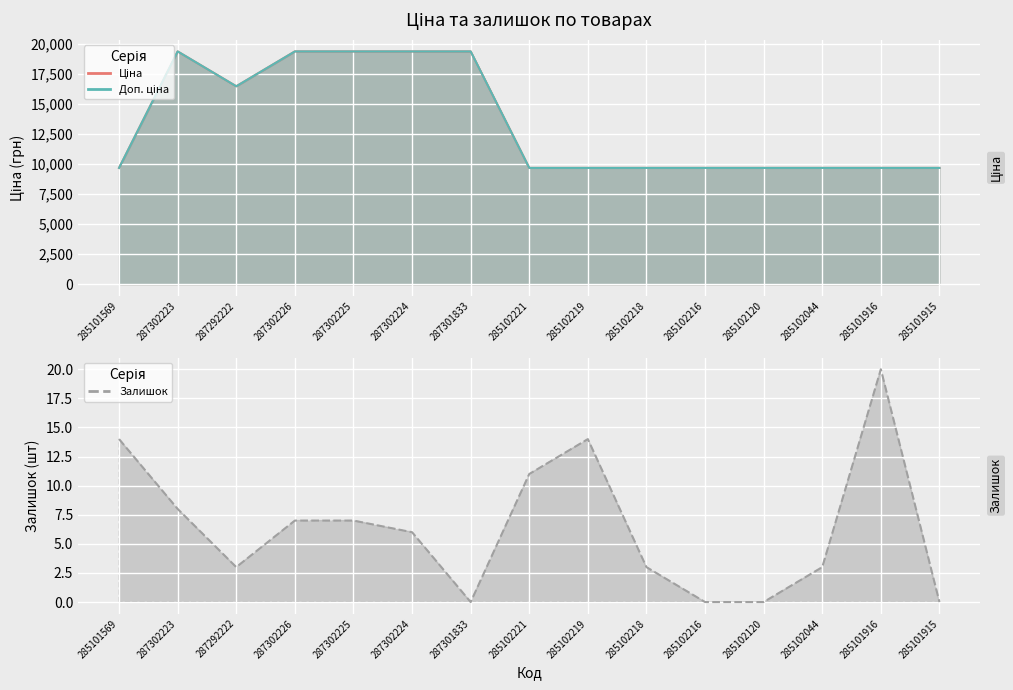

At which category is the sum across all series the highest?

287302223